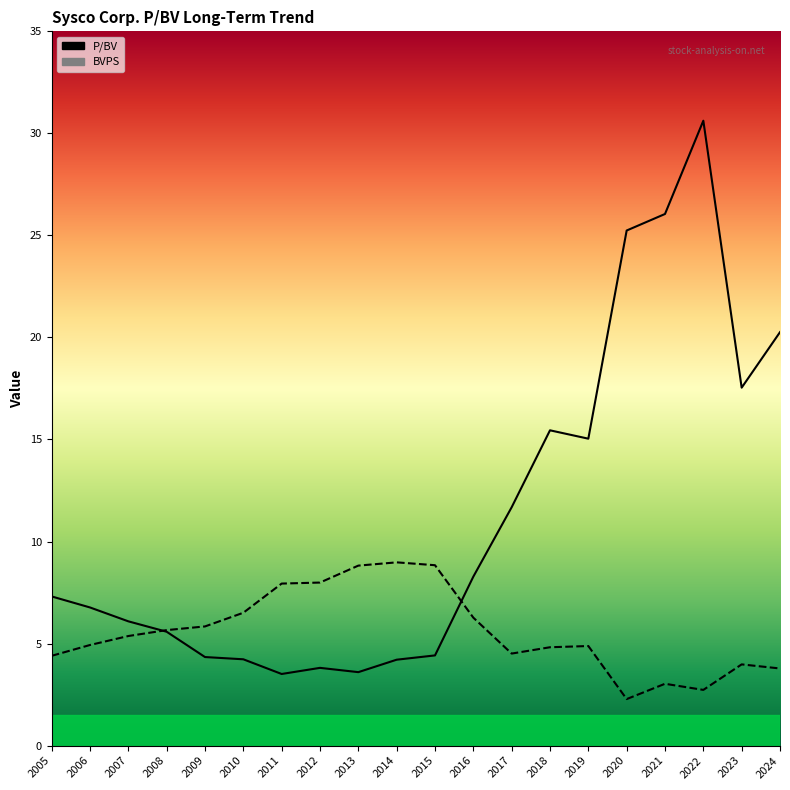

Between 2017 and 2023, which is larger?

2023